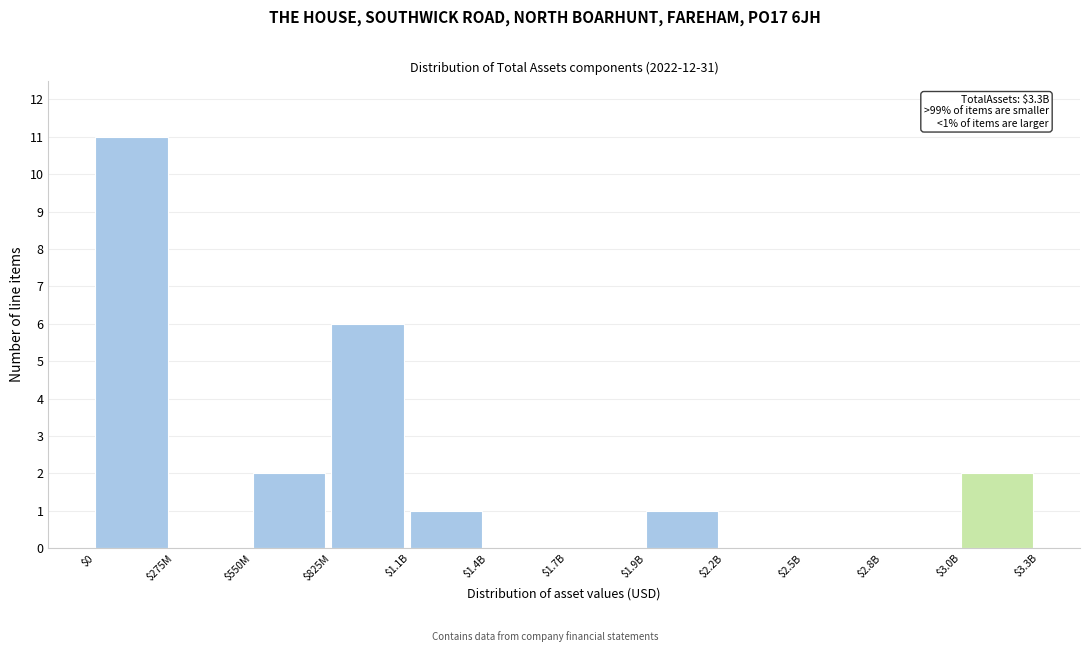

Where is the data nearest to the value 5?

$825M